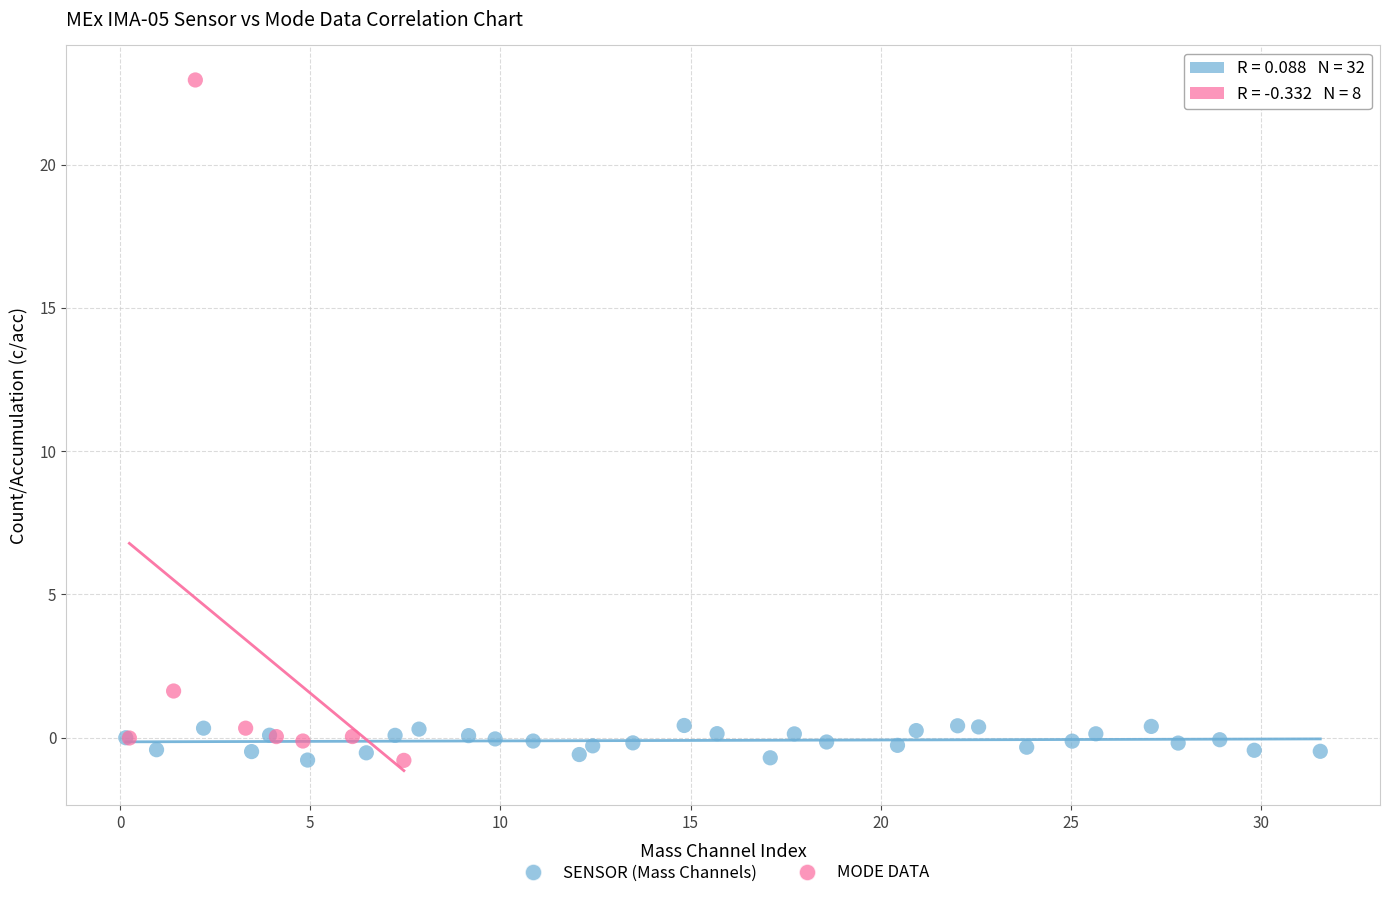

Which series contains the highest Y value?

MODE DATA